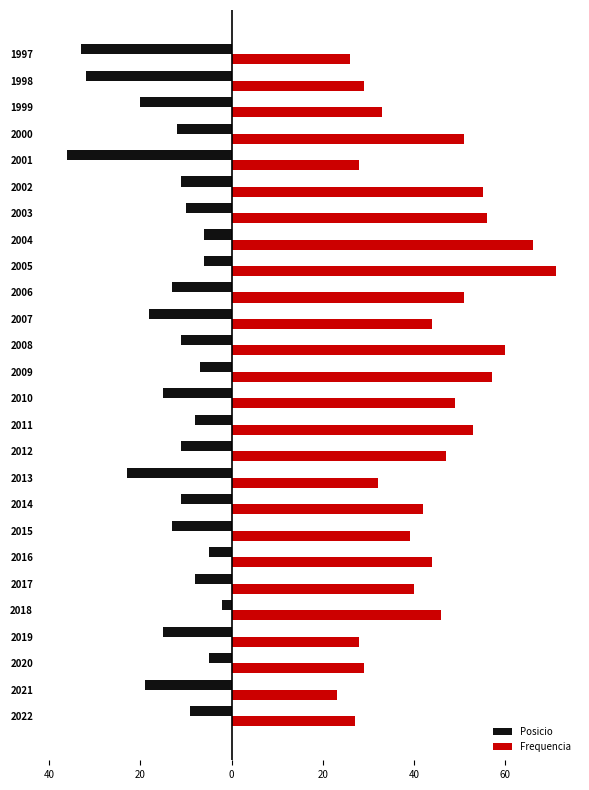

What is the greatest value displayed?

71